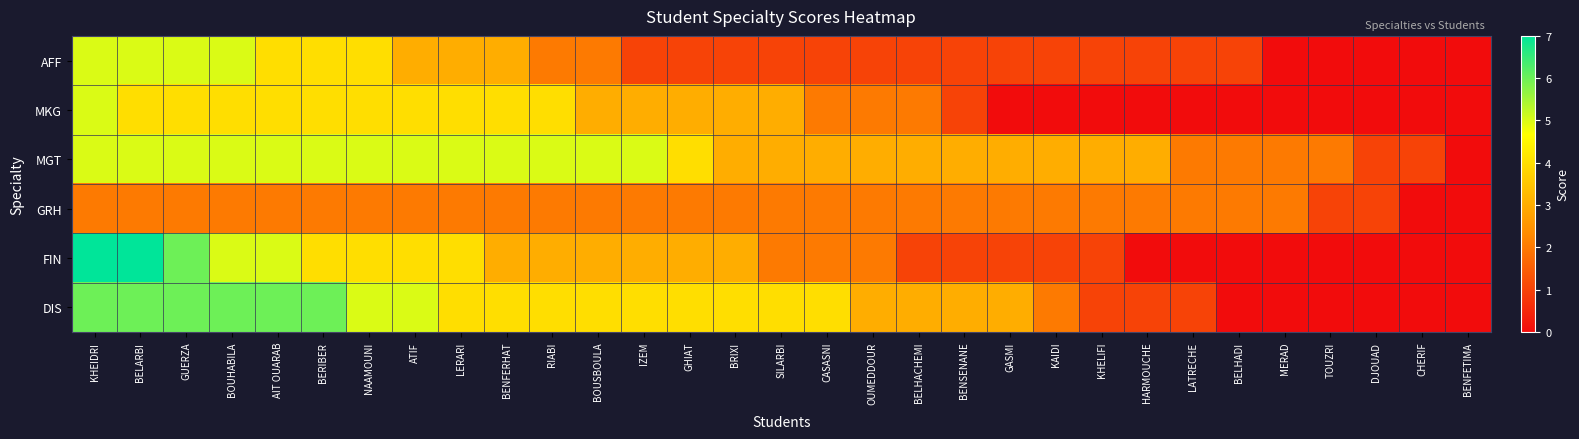

Reading right to left, transcribe all the data shown in this chart.

AFF: BENFETIMA=0	CHERIF=0	DJOUAD=0	TOUZRI=0	MERAD=0	BELHADI=1	LATRECHE=1	HARMOUCHE=1	KHELIFI=1	KAIDI=1	GASMI=1	BENSENANE=1	BELHACHEMI=1	OUMEDDOUR=1	CASASNI=1	SILARBI=1	BRIXI=1	GHIAT=1	IZEM=1	BOUSBOULA=2	RIABI=2	BENFERHAT=3	LERARI=3	ATIF=3	NAAMOUNI=4	BERIBER=4	AIT OUARAB=4	BOUHABILA=5	GUERZA=5	BELARBI=5	KHEIDRI=5
MKG: BENFETIMA=0	CHERIF=0	DJOUAD=0	TOUZRI=0	MERAD=0	BELHADI=0	LATRECHE=0	HARMOUCHE=0	KHELIFI=0	KAIDI=0	GASMI=0	BENSENANE=1	BELHACHEMI=2	OUMEDDOUR=2	CASASNI=2	SILARBI=3	BRIXI=3	GHIAT=3	IZEM=3	BOUSBOULA=3	RIABI=4	BENFERHAT=4	LERARI=4	ATIF=4	NAAMOUNI=4	BERIBER=4	AIT OUARAB=4	BOUHABILA=4	GUERZA=4	BELARBI=4	KHEIDRI=5
MGT: BENFETIMA=0	CHERIF=1	DJOUAD=1	TOUZRI=2	MERAD=2	BELHADI=2	LATRECHE=2	HARMOUCHE=3	KHELIFI=3	KAIDI=3	GASMI=3	BENSENANE=3	BELHACHEMI=3	OUMEDDOUR=3	CASASNI=3	SILARBI=3	BRIXI=3	GHIAT=4	IZEM=5	BOUSBOULA=5	RIABI=5	BENFERHAT=5	LERARI=5	ATIF=5	NAAMOUNI=5	BERIBER=5	AIT OUARAB=5	BOUHABILA=5	GUERZA=5	BELARBI=5	KHEIDRI=5
GRH: BENFETIMA=0	CHERIF=0	DJOUAD=1	TOUZRI=1	MERAD=2	BELHADI=2	LATRECHE=2	HARMOUCHE=2	KHELIFI=2	KAIDI=2	GASMI=2	BENSENANE=2	BELHACHEMI=2	OUMEDDOUR=2	CASASNI=2	SILARBI=2	BRIXI=2	GHIAT=2	IZEM=2	BOUSBOULA=2	RIABI=2	BENFERHAT=2	LERARI=2	ATIF=2	NAAMOUNI=2	BERIBER=2	AIT OUARAB=2	BOUHABILA=2	GUERZA=2	BELARBI=2	KHEIDRI=2
FIN: BENFETIMA=0	CHERIF=0	DJOUAD=0	TOUZRI=0	MERAD=0	BELHADI=0	LATRECHE=0	HARMOUCHE=0	KHELIFI=1	KAIDI=1	GASMI=1	BENSENANE=1	BELHACHEMI=1	OUMEDDOUR=2	CASASNI=2	SILARBI=2	BRIXI=3	GHIAT=3	IZEM=3	BOUSBOULA=3	RIABI=3	BENFERHAT=3	LERARI=4	ATIF=4	NAAMOUNI=4	BERIBER=4	AIT OUARAB=5	BOUHABILA=5	GUERZA=6	BELARBI=7	KHEIDRI=7
DIS: BENFETIMA=0	CHERIF=0	DJOUAD=0	TOUZRI=0	MERAD=0	BELHADI=0	LATRECHE=1	HARMOUCHE=1	KHELIFI=1	KAIDI=2	GASMI=3	BENSENANE=3	BELHACHEMI=3	OUMEDDOUR=3	CASASNI=4	SILARBI=4	BRIXI=4	GHIAT=4	IZEM=4	BOUSBOULA=4	RIABI=4	BENFERHAT=4	LERARI=4	ATIF=5	NAAMOUNI=5	BERIBER=6	AIT OUARAB=6	BOUHABILA=6	GUERZA=6	BELARBI=6	KHEIDRI=6